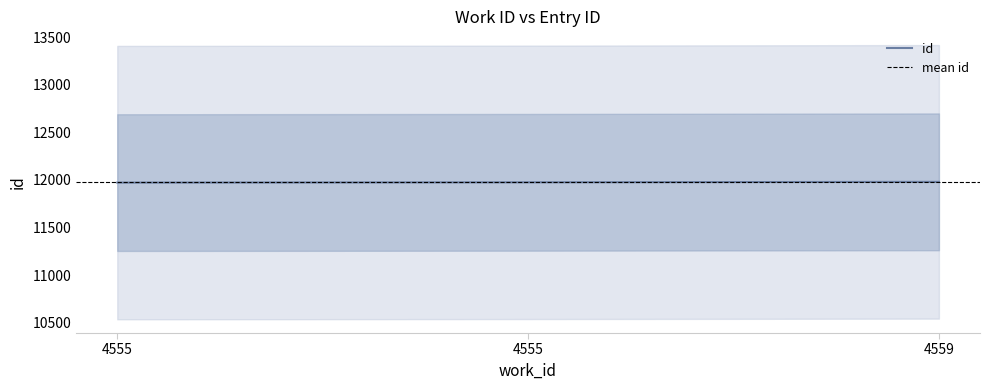

At which label does the data first exceed 11974?

4559